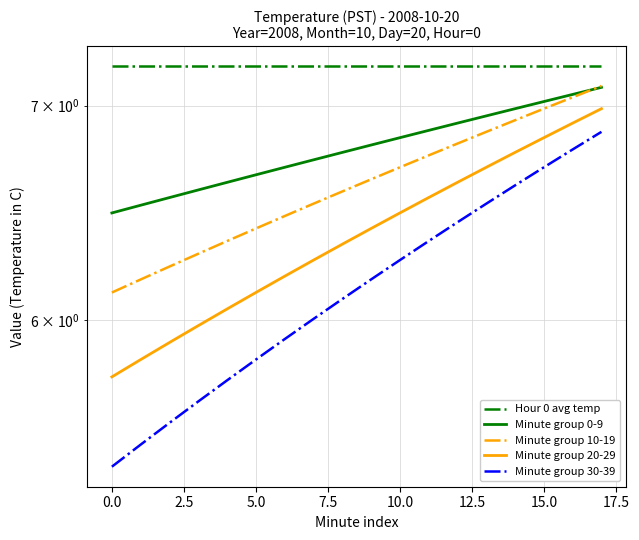

True or false: Hour 0 avg temp has a value of 7.2 at 13.

True